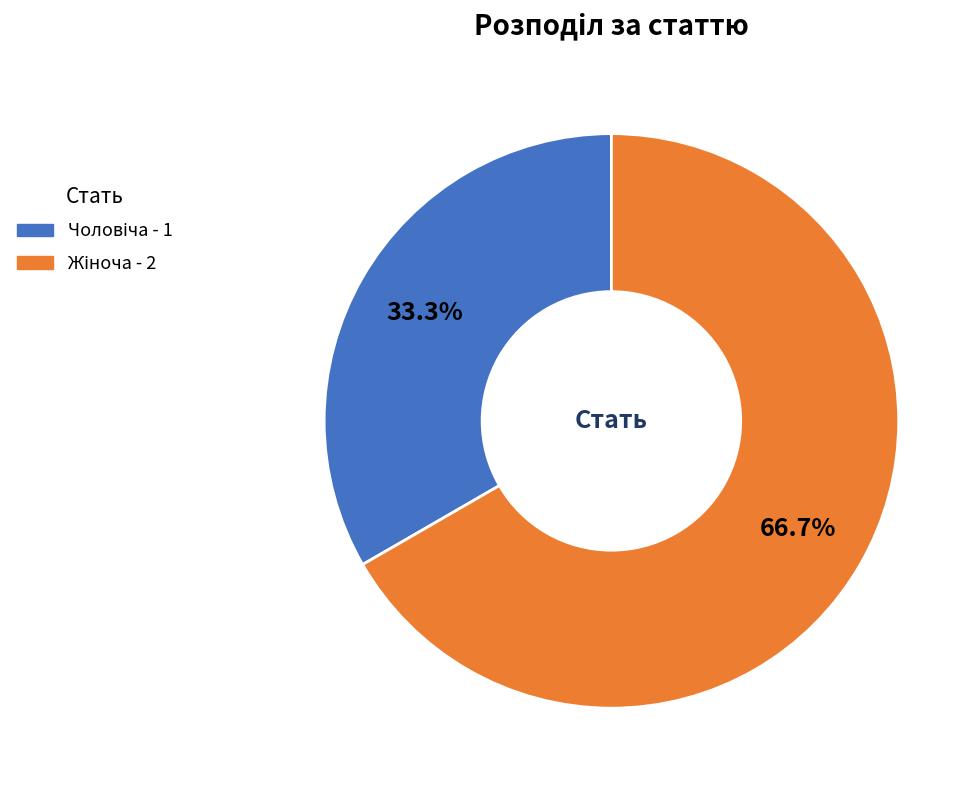

Count the number of slices in the pie.

2